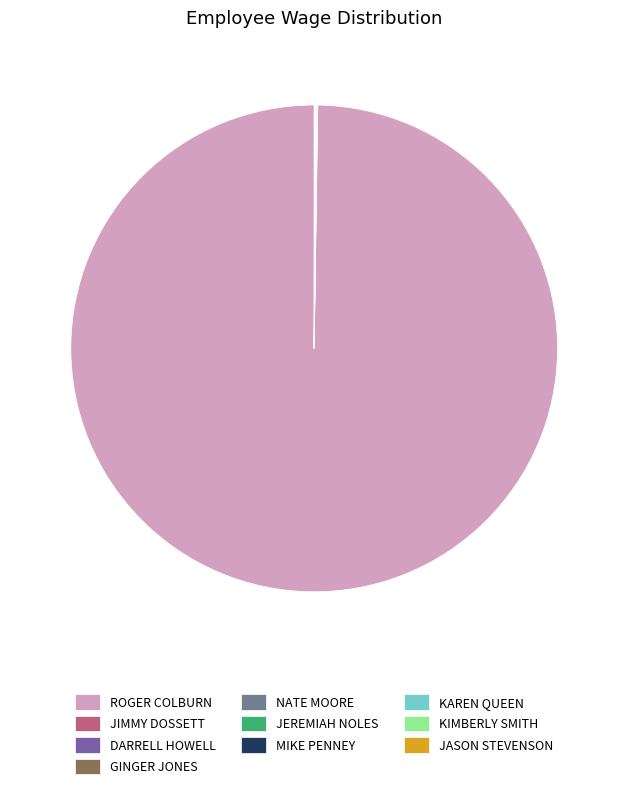

Which slice represents more than half of the pie?

ROGER COLBURN